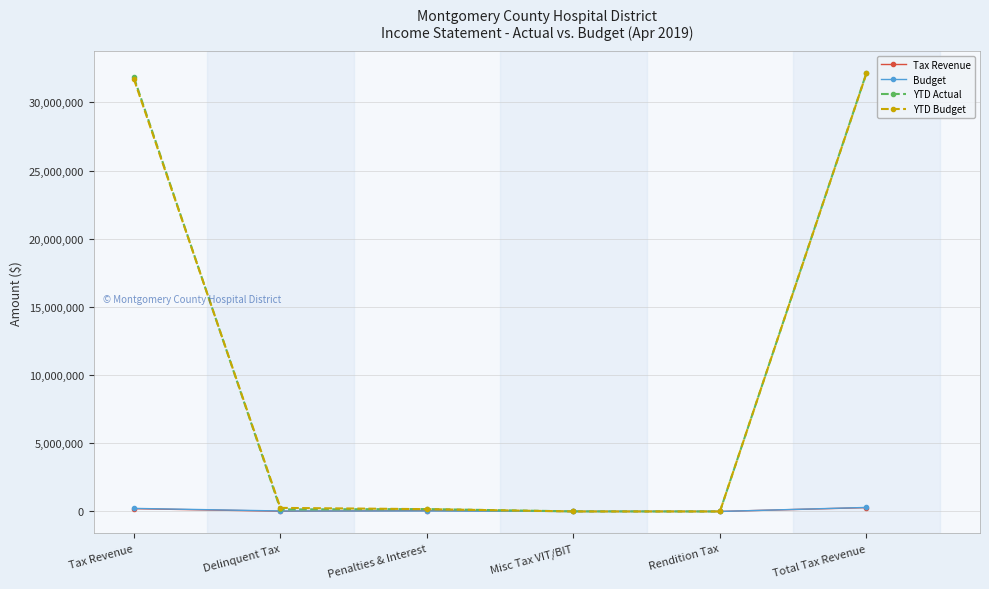

How many series are shown in this chart?

4